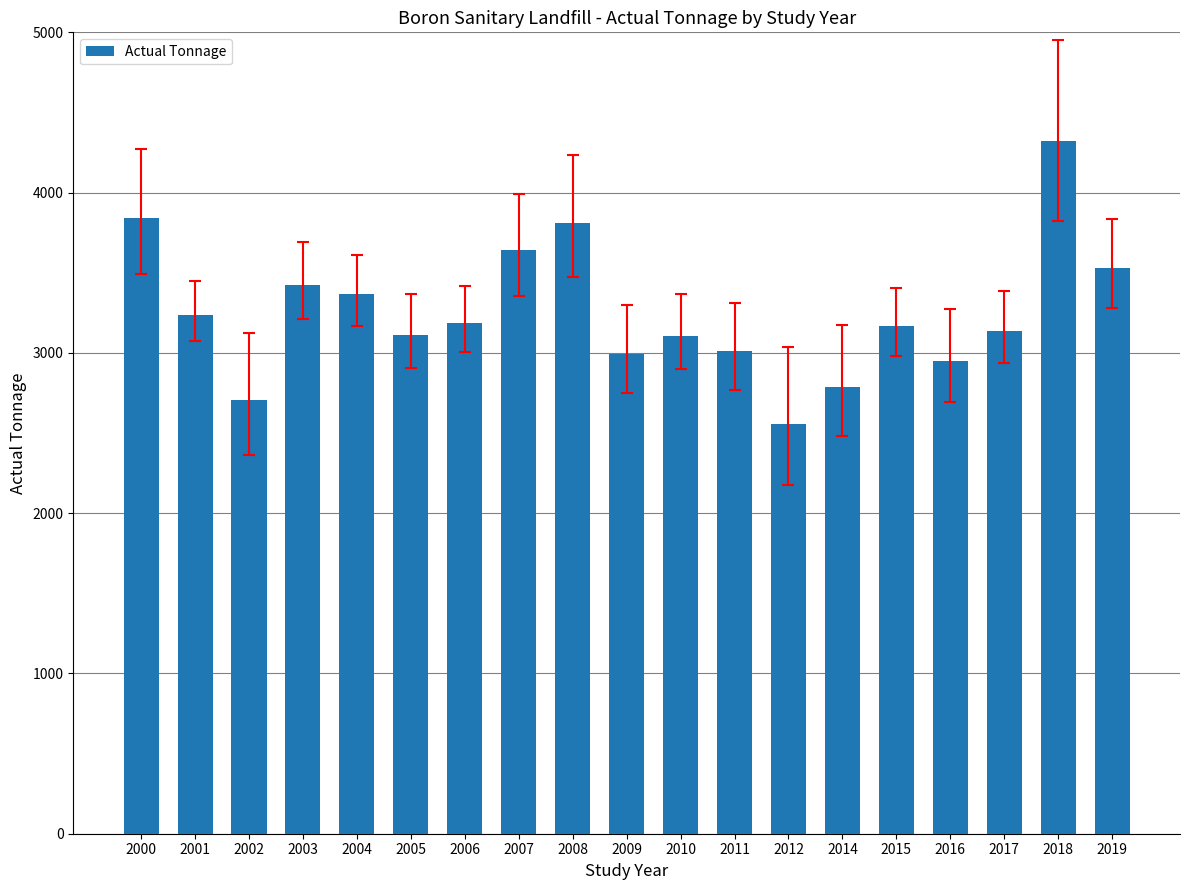

What is the approximate value at 2008?

3811.0